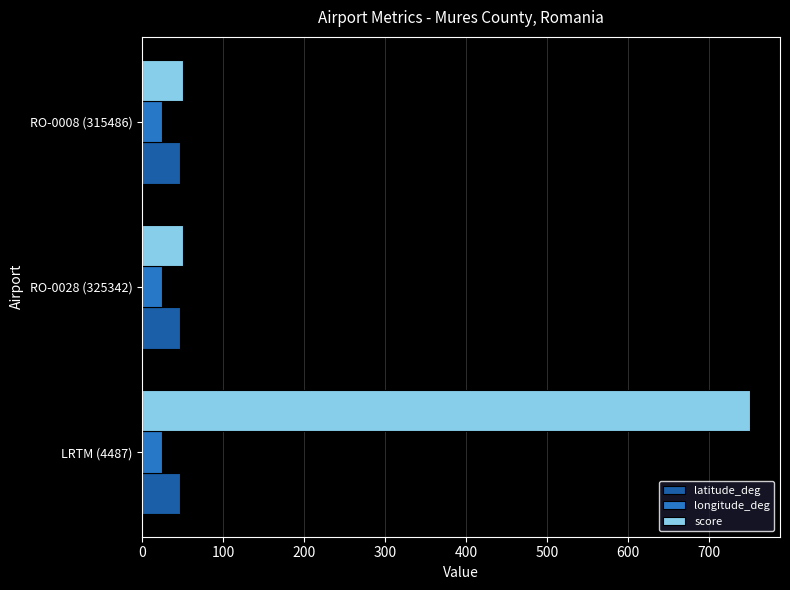

How many distinct data groups are displayed?

3